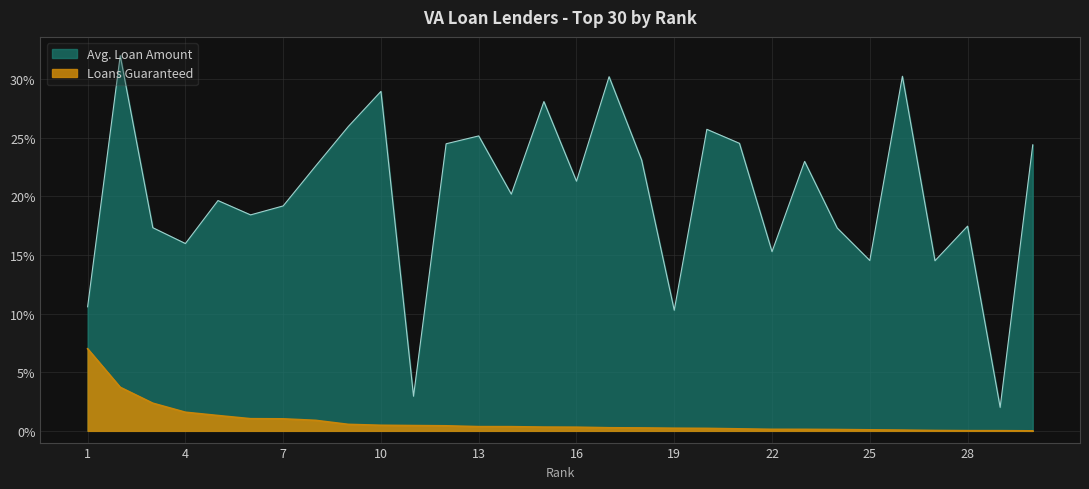

At which label is Avg. Loan Amount closest to 17?

24